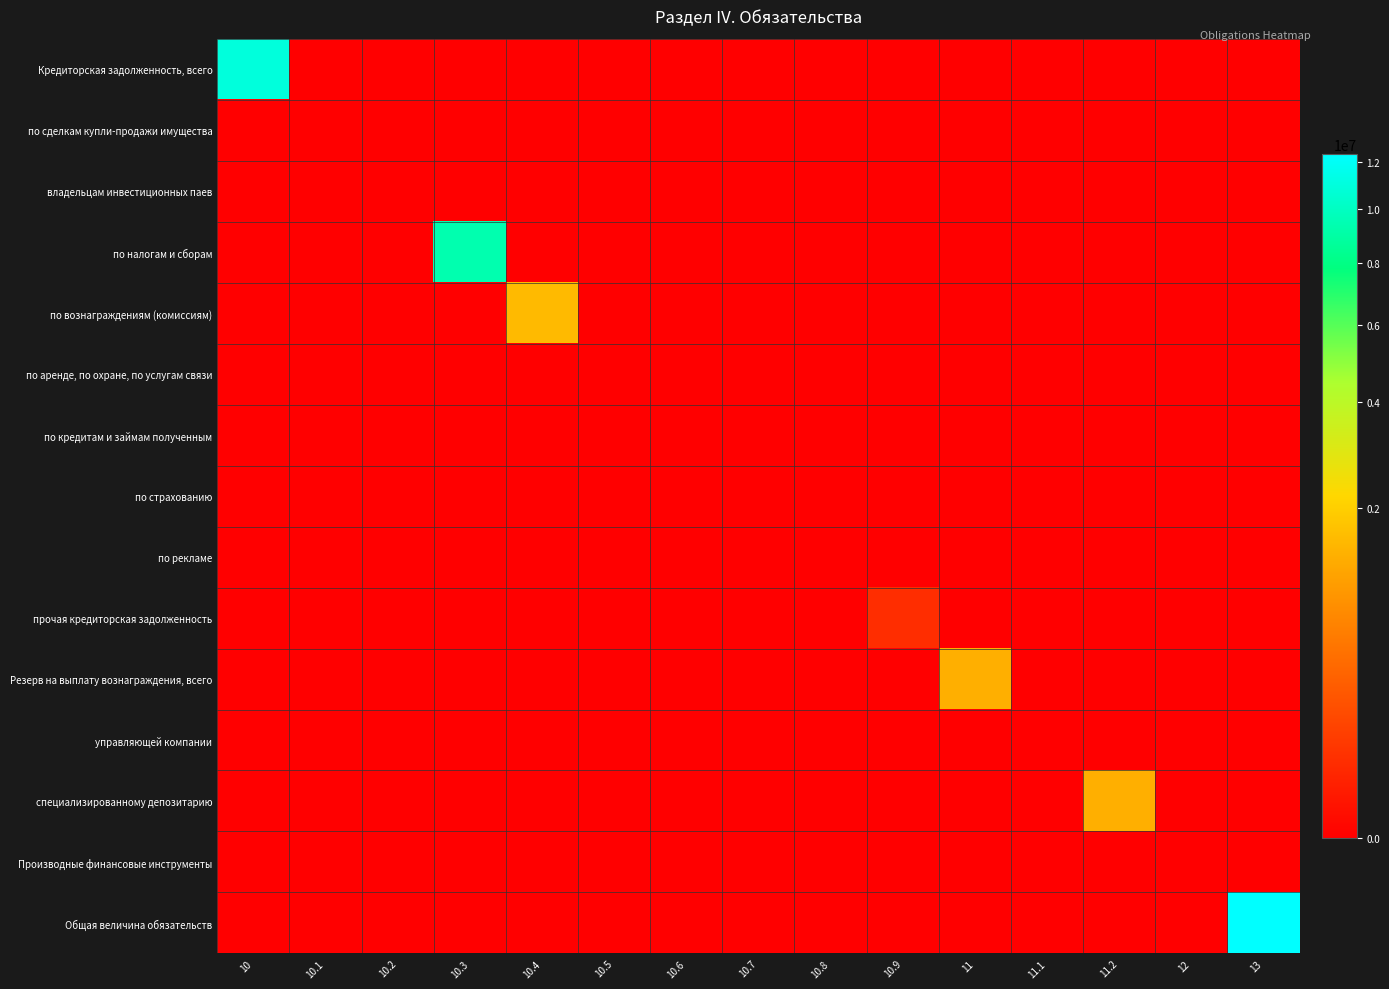

At 10.4, list the series in order from largest to smallest.

по вознаграждениям (комиссиям), Кредиторская задолженность, всего, по сделкам купли-продажи имущества, владельцам инвестиционных паев, по налогам и сборам, по аренде, по охране, по услугам связи, по кредитам и займам полученным, по страхованию, по рекламе, прочая кредиторская задолженность, Резерв на выплату вознаграждения, всего, управляющей компании, специализированному депозитарию, Производные финансовые инструменты, Общая величина обязательств